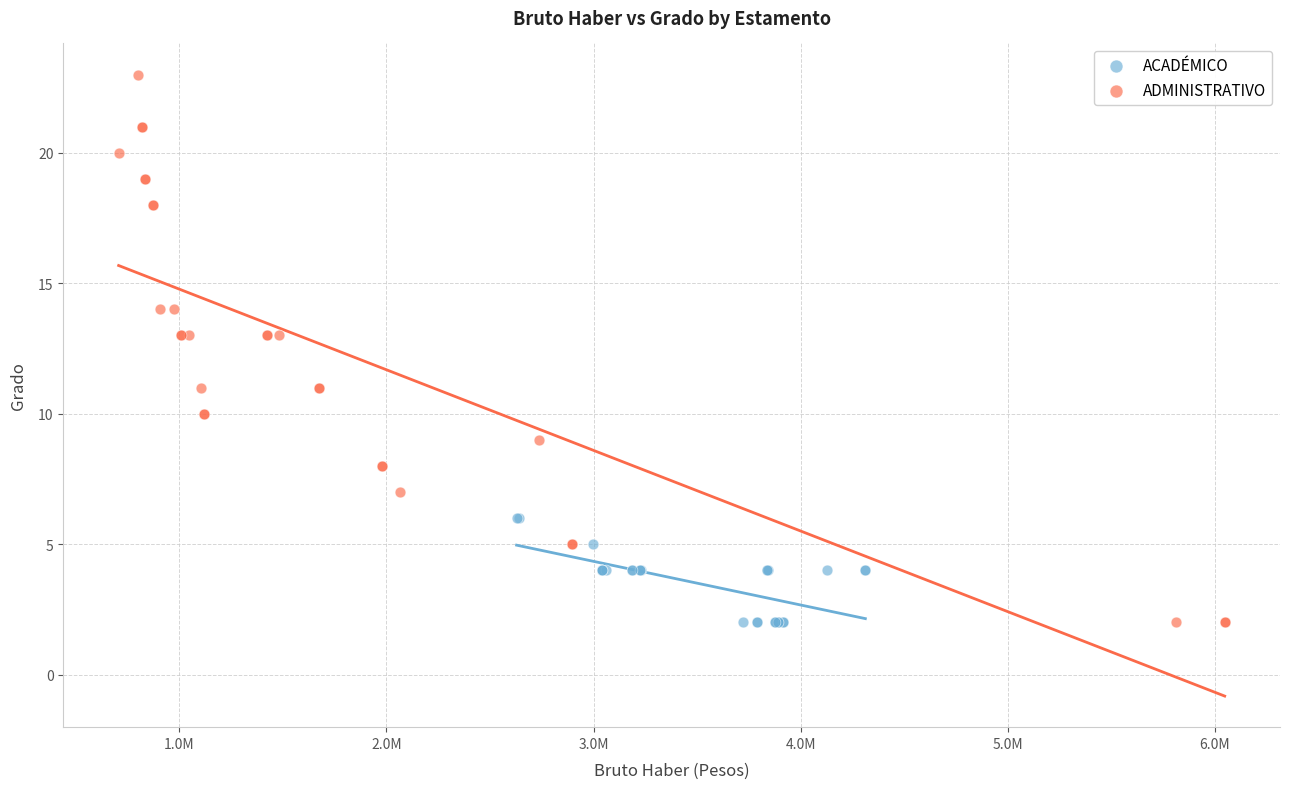

Which series has the largest Y range (max minus min)?

ADMINISTRATIVO